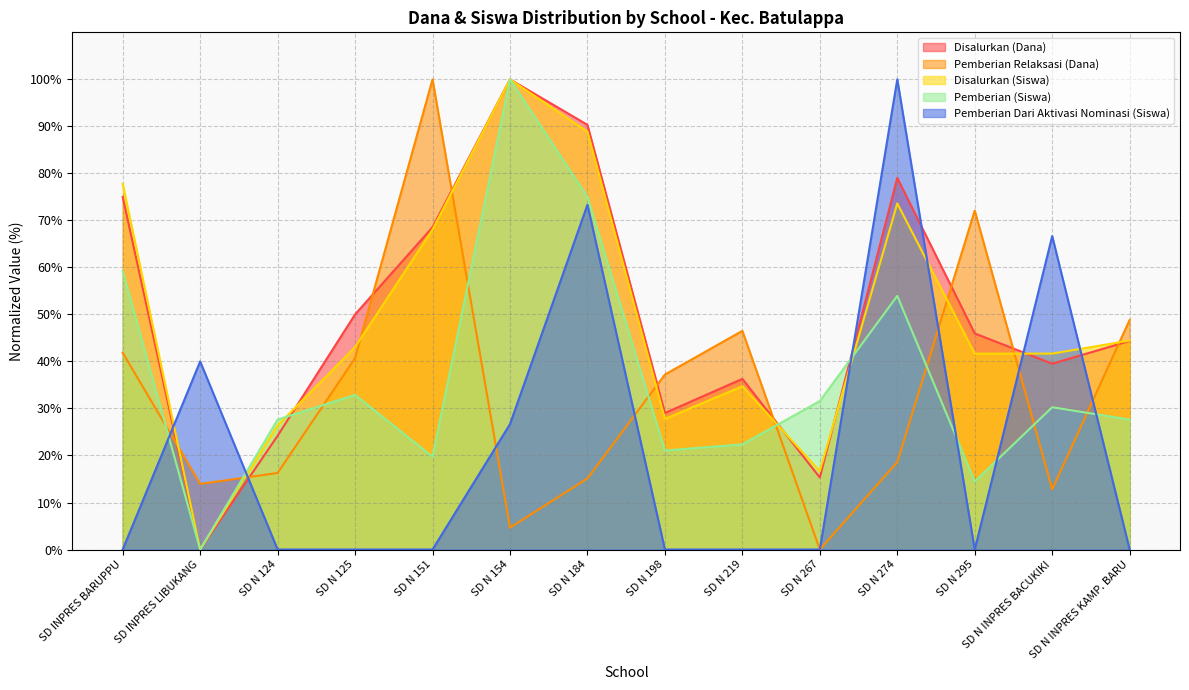

What is the average value of the Pemberian (Siswa) series?

36.8